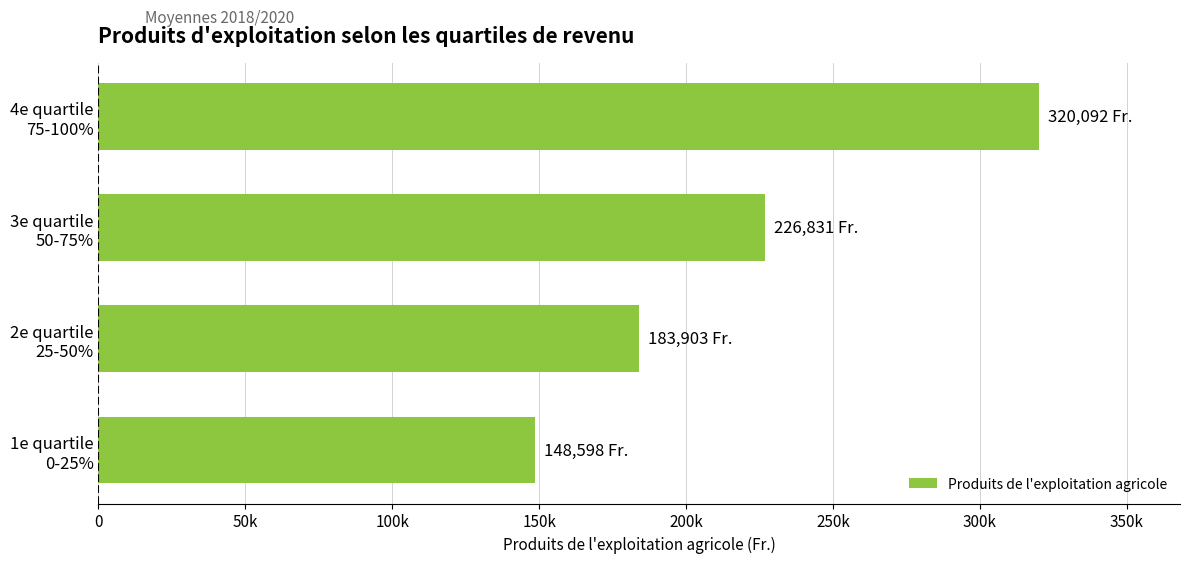

Does the chart contain any negative values?

No